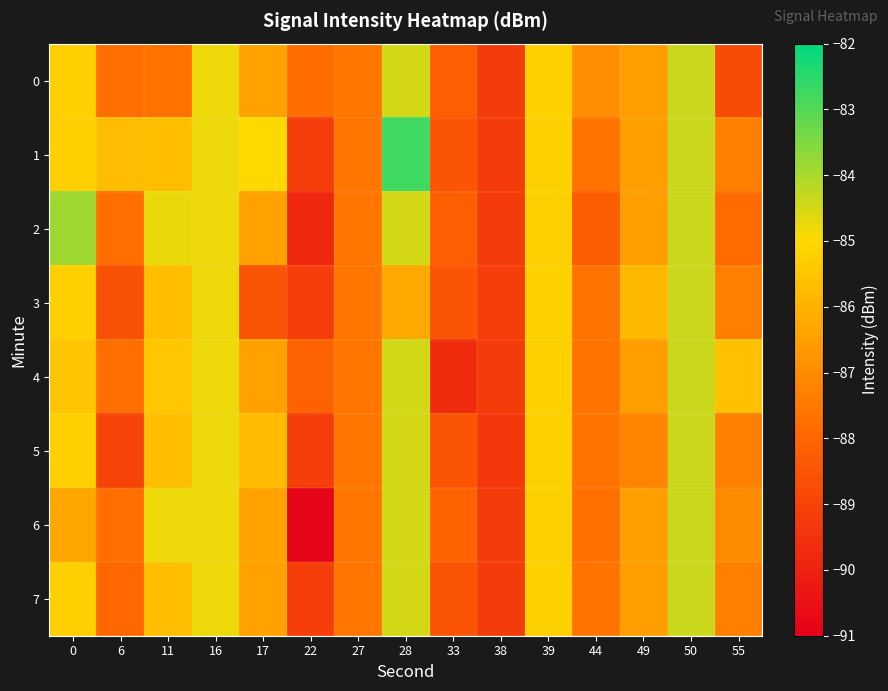

At how many categories does at least one series exceed -87?

11